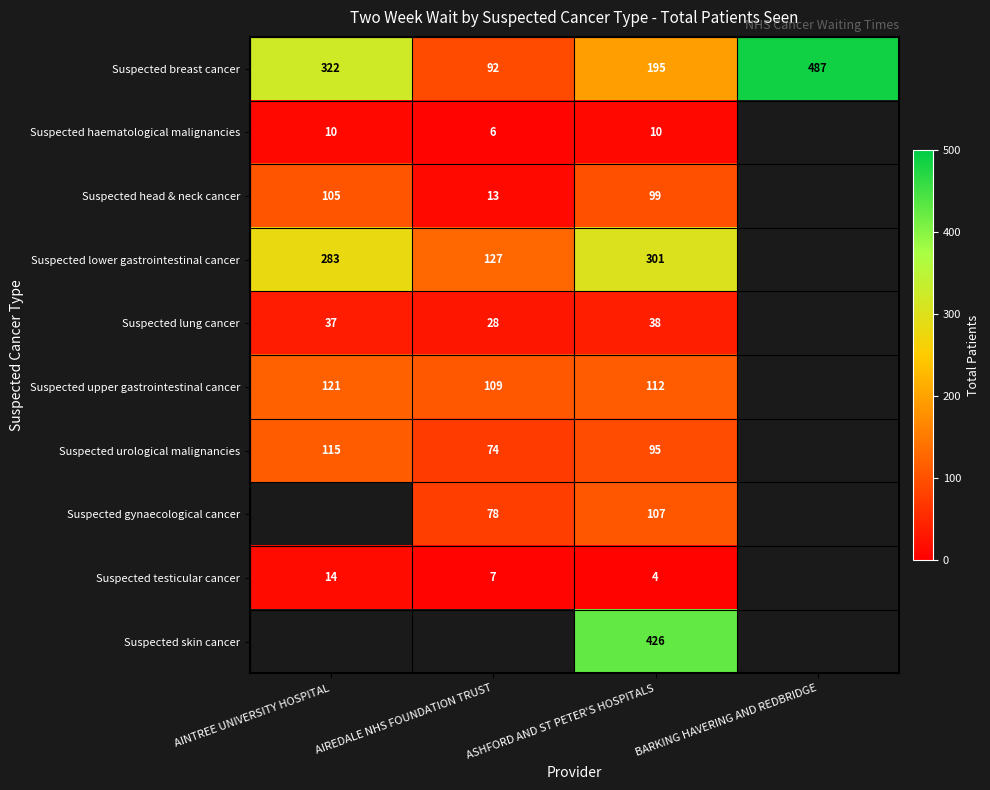

What is the difference between the second highest and minimum values in the Suspected breast cancer series?

230